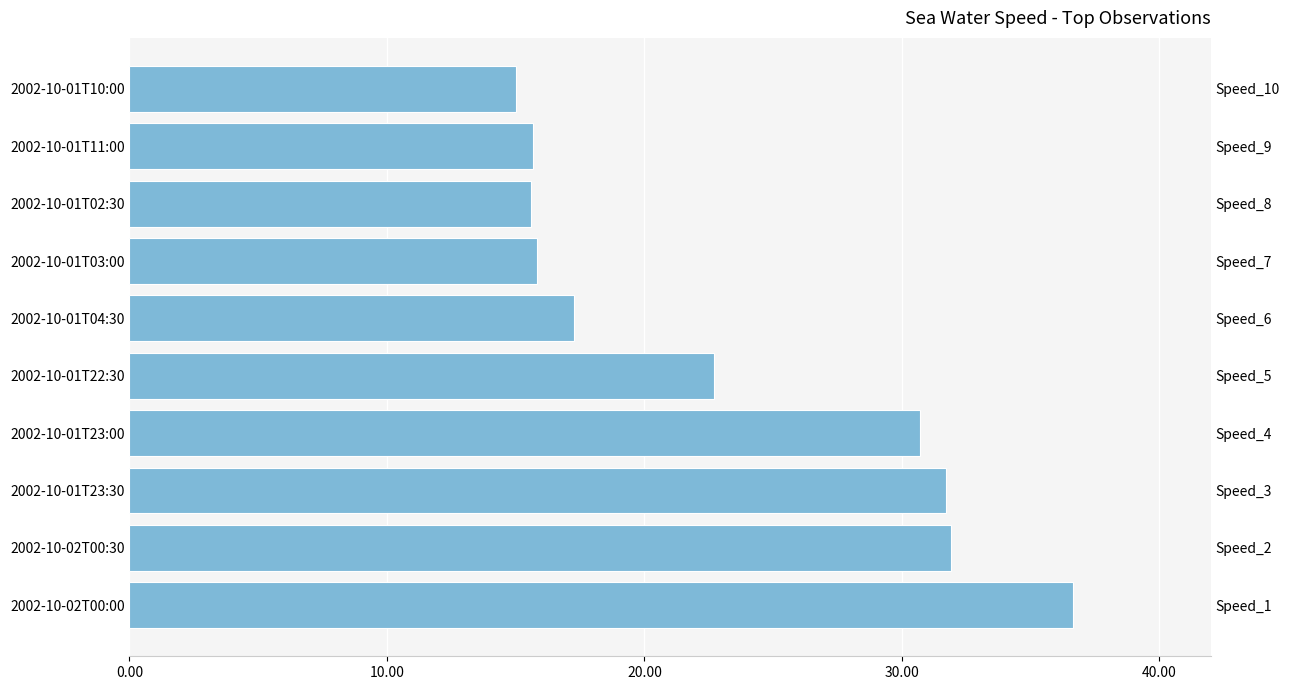

Read the value at 2002-10-01T11:00.

15.7